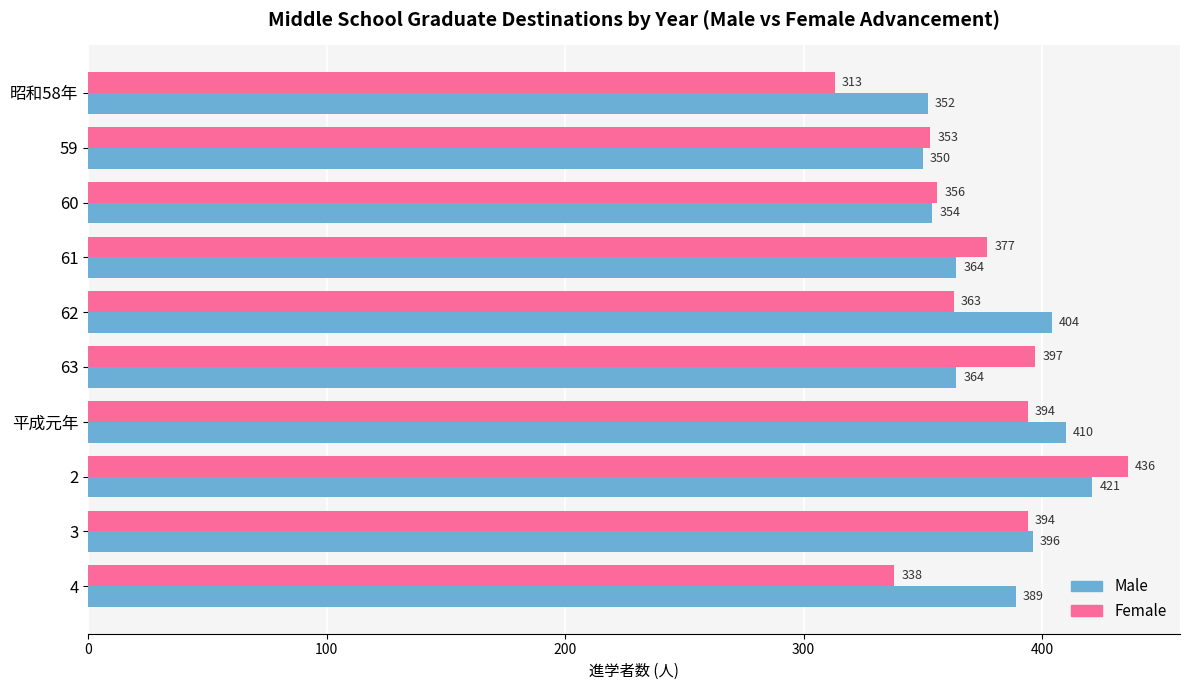

The Female series shows 356 at 60. True or false?

True